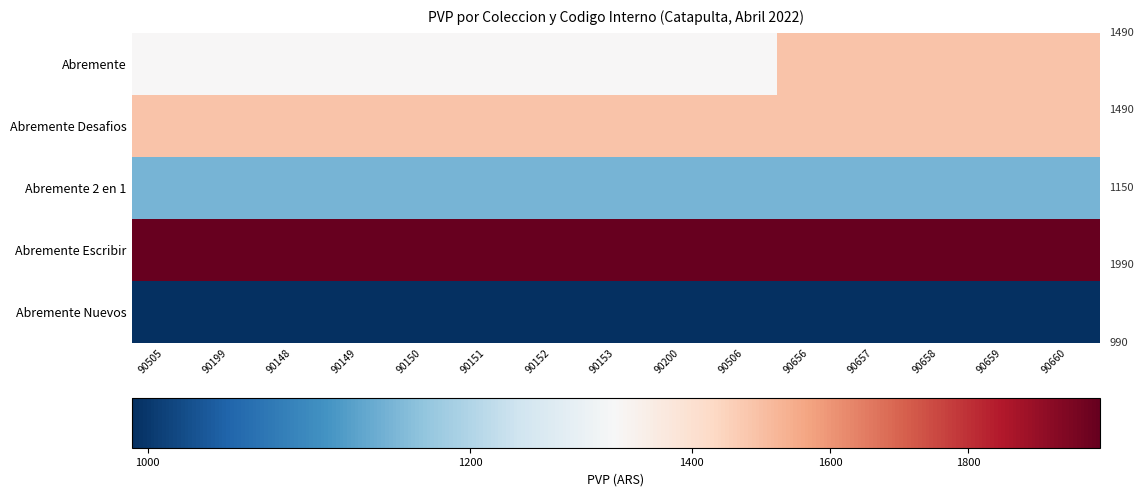

Between 90199 and 90505, which is larger?

90199